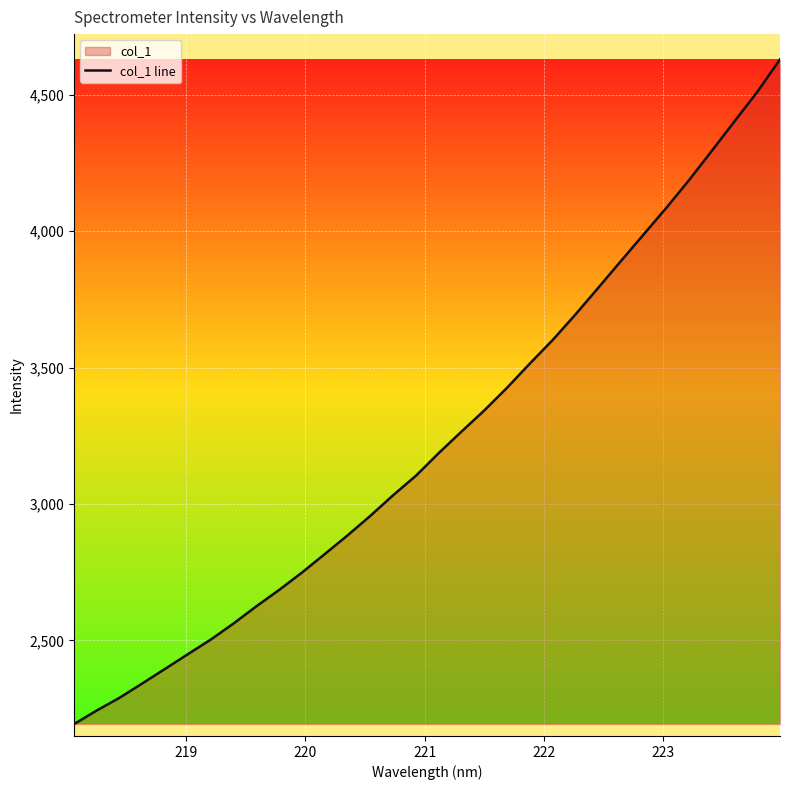

What is the minimum value shown in the chart?

2194.0